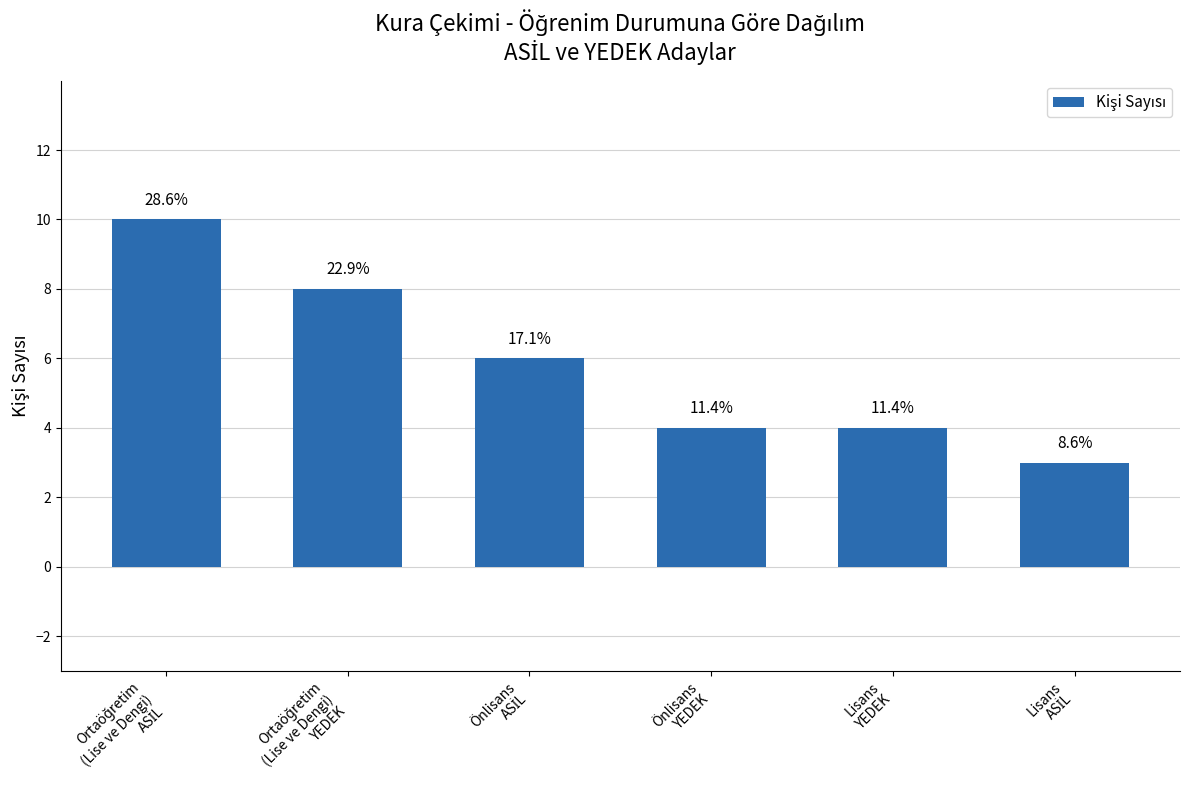

What is the change in value from Ortaöğretim
(Lise ve Dengi)
ASİL to Lisans
ASİL?

-7